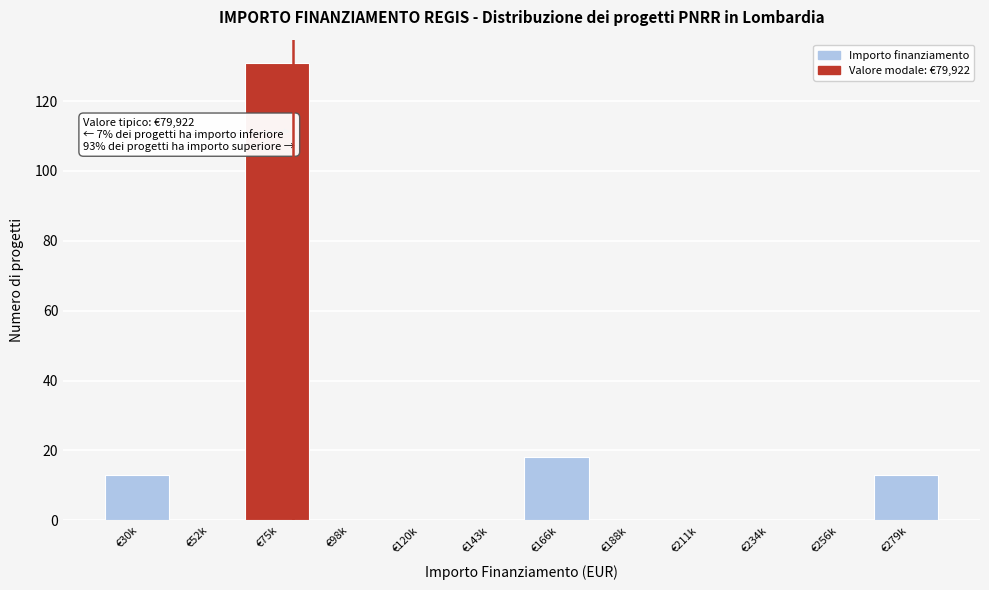

Reading right to left, list all the values displayed in this chart.

€279k=13	€256k=0	€234k=0	€211k=0	€188k=0	€166k=18	€143k=0	€120k=0	€98k=0	€75k=131	€52k=0	€30k=13